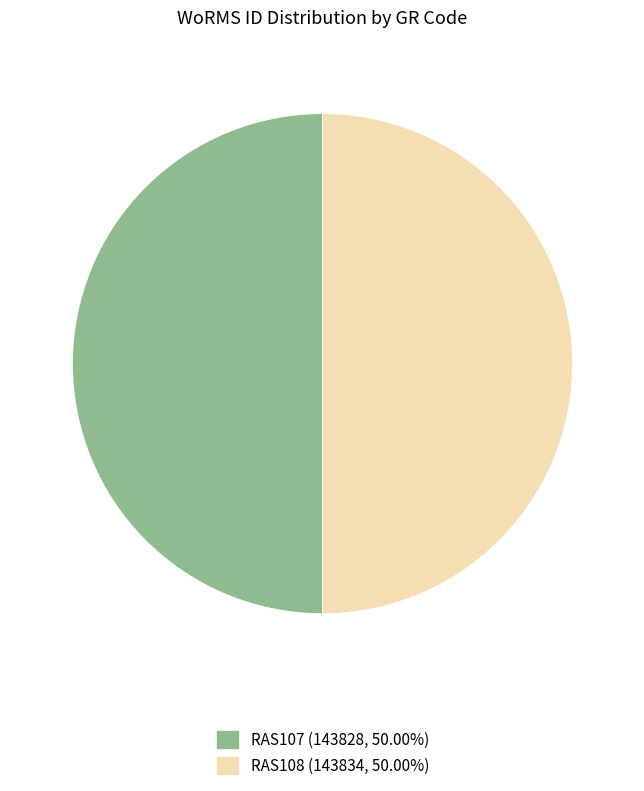

Approximately how many times larger is the value at RAS108 compared to RAS107?

1.0